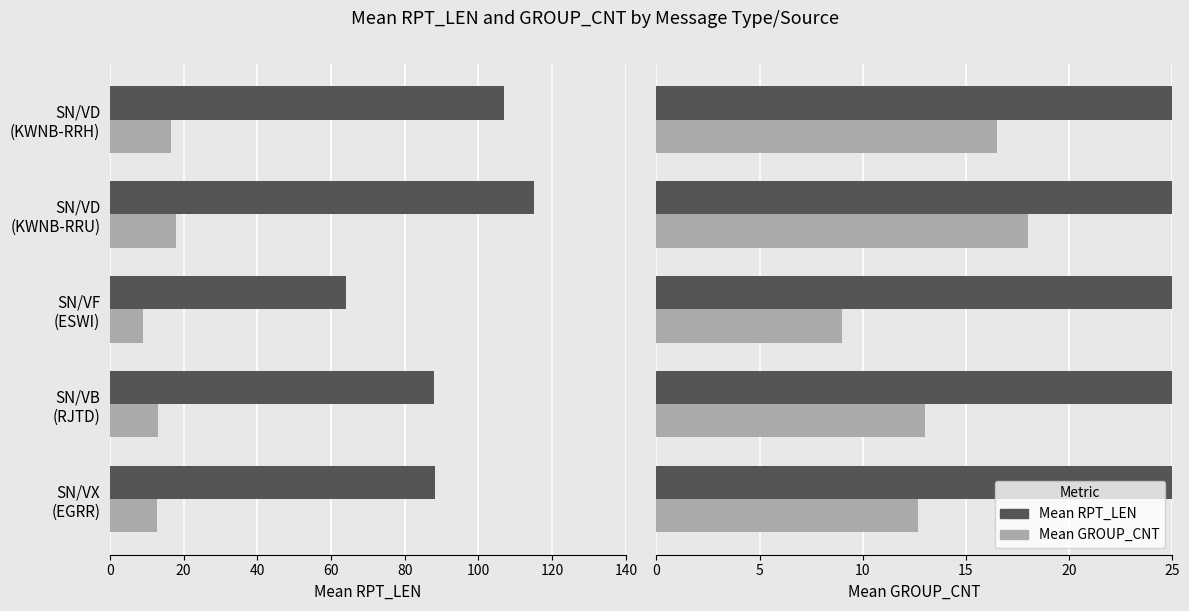

How many values in the Mean GROUP_CNT series exceed 13?

2